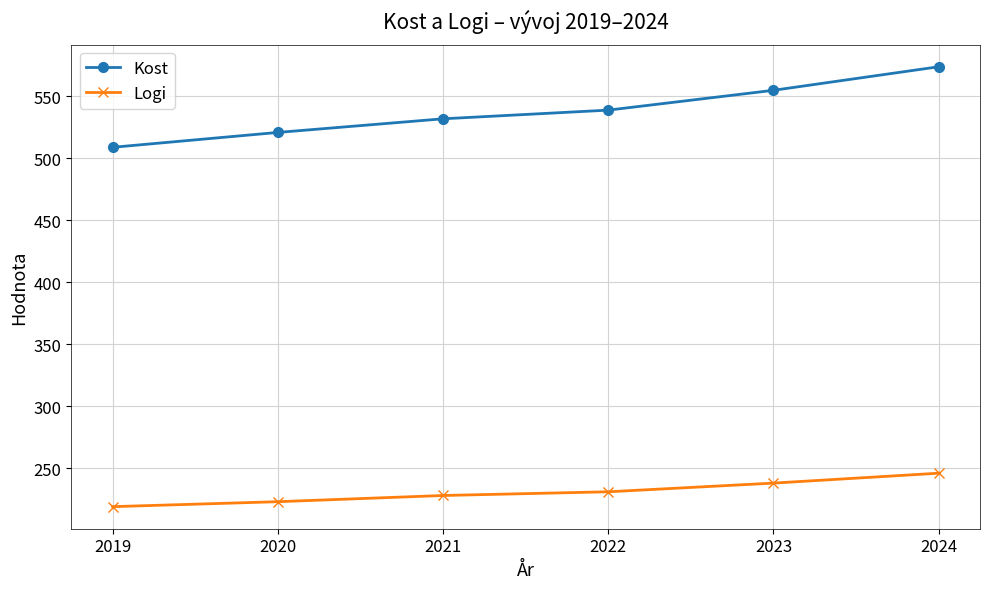

What is the difference between the maximum and minimum values in the Kost series?

65